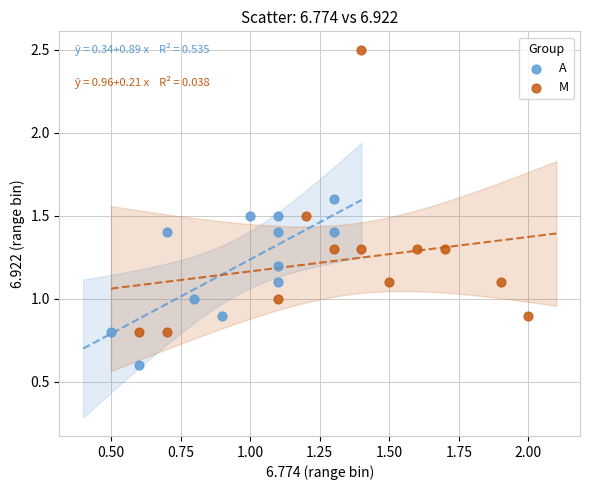

Which series reaches the maximum Y coordinate?

M